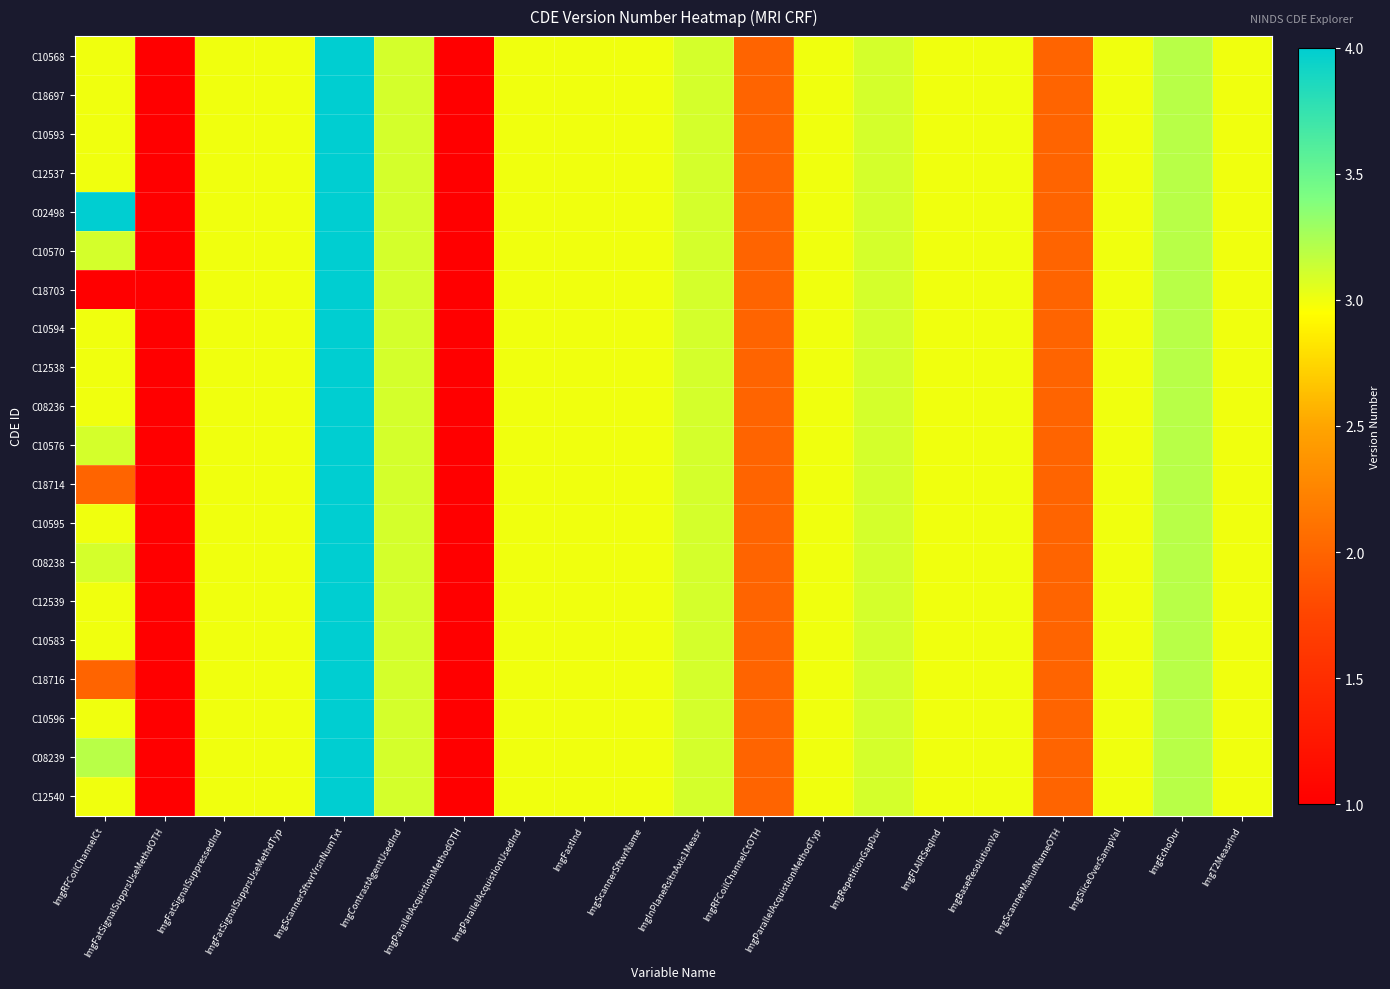

List the series in order of their peak value, highest first.

C10568, C18697, C10593, C12537, C02498, C10570, C18703, C10594, C12538, C08236, C10576, C18714, C10595, C08238, C12539, C10583, C18716, C10596, C08239, C12540